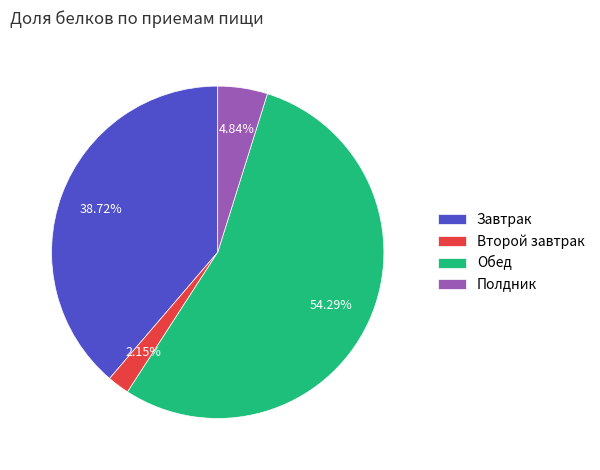

Is Полдник the majority of the pie?

No